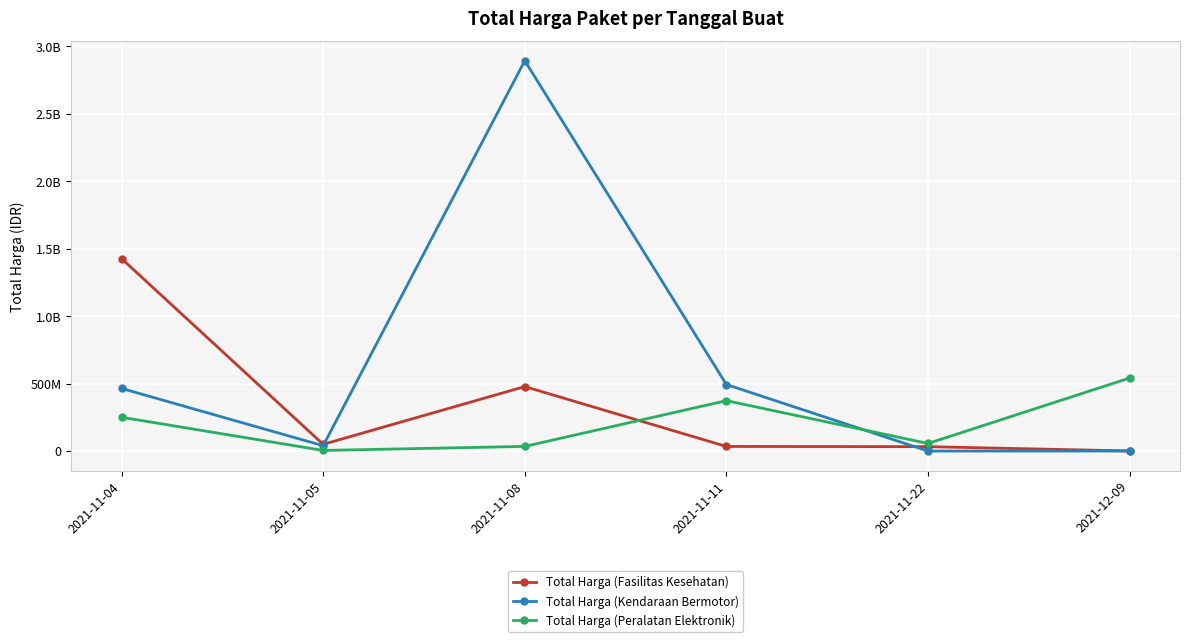

What are all the series names shown in the legend?

Total Harga (Fasilitas Kesehatan), Total Harga (Kendaraan Bermotor), Total Harga (Peralatan Elektronik)